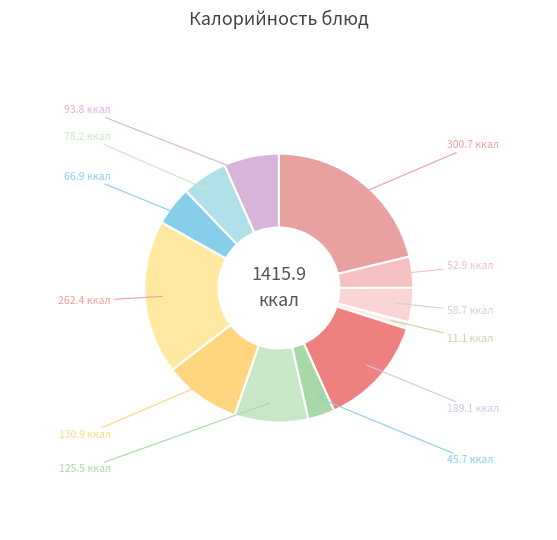

Is there any slice that represents more than half of the pie?

No